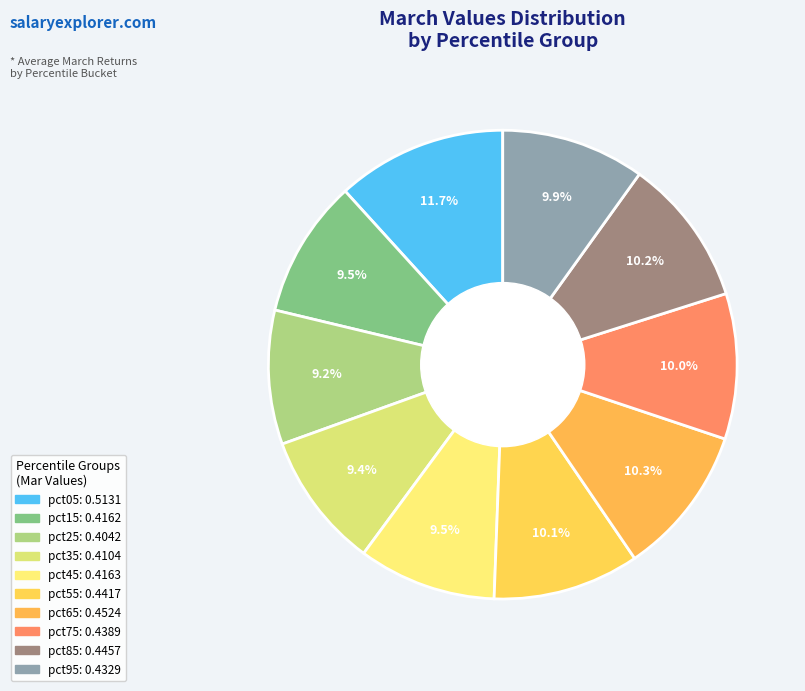

How many slices are in this pie chart?

10